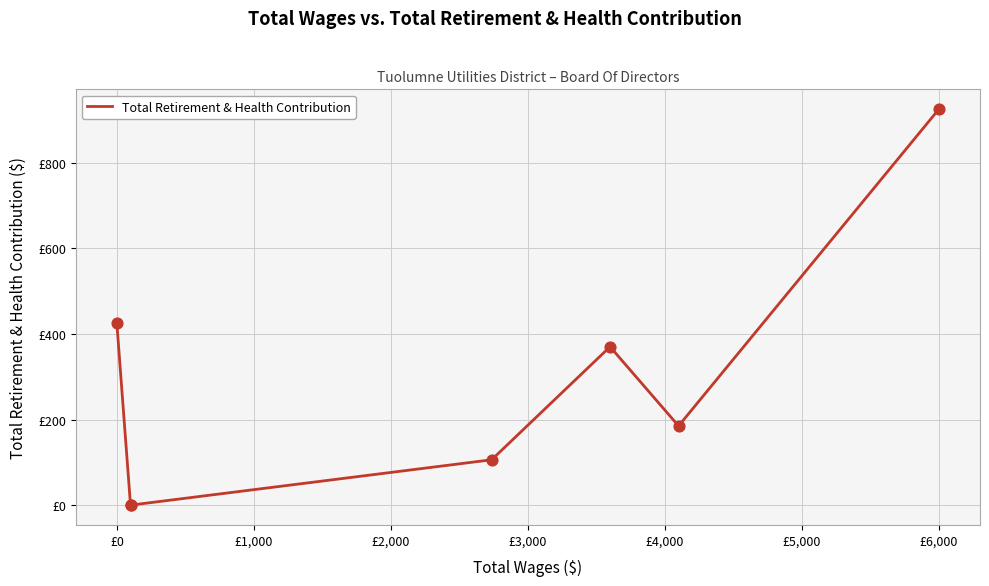

What is the ratio of the value at £3,000 to the value at £-1,000?

0.9